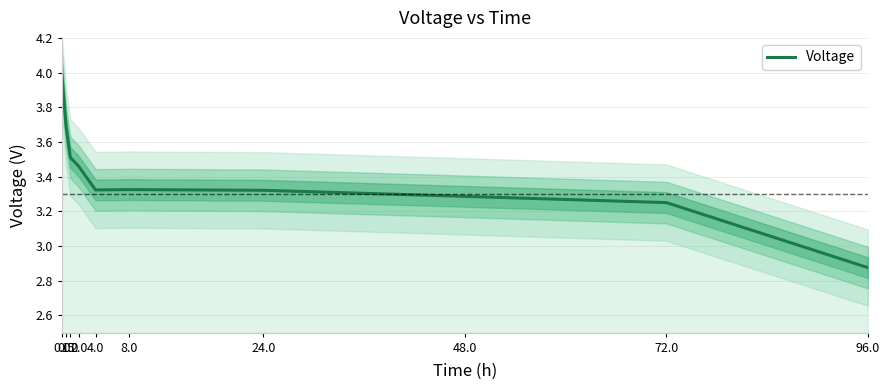

At which label is the value closest to 3?

96.0